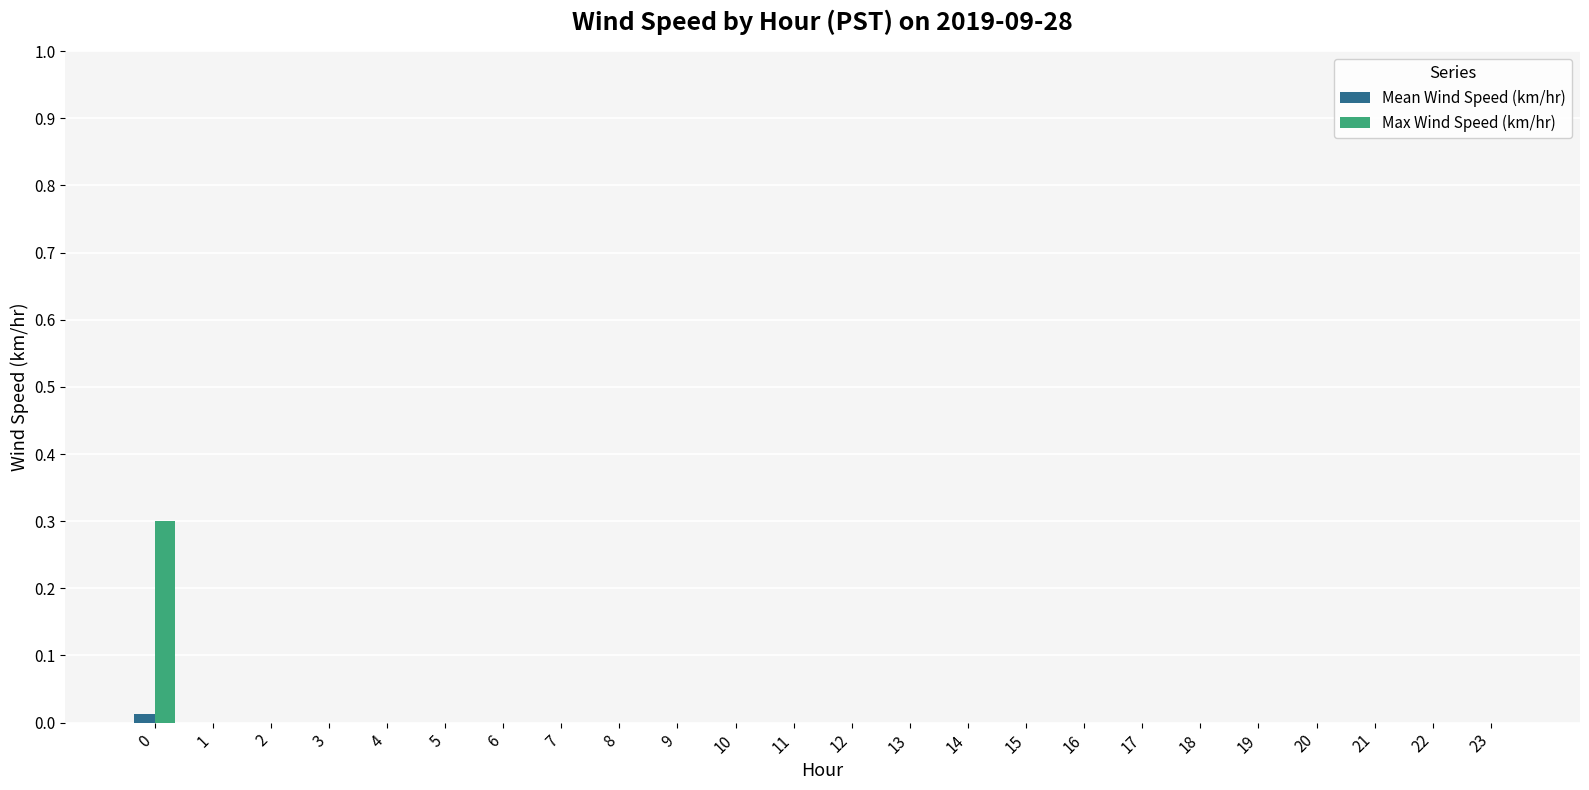

True or false: Max Wind Speed (km/hr) has a value of 0.0 at 3.

True